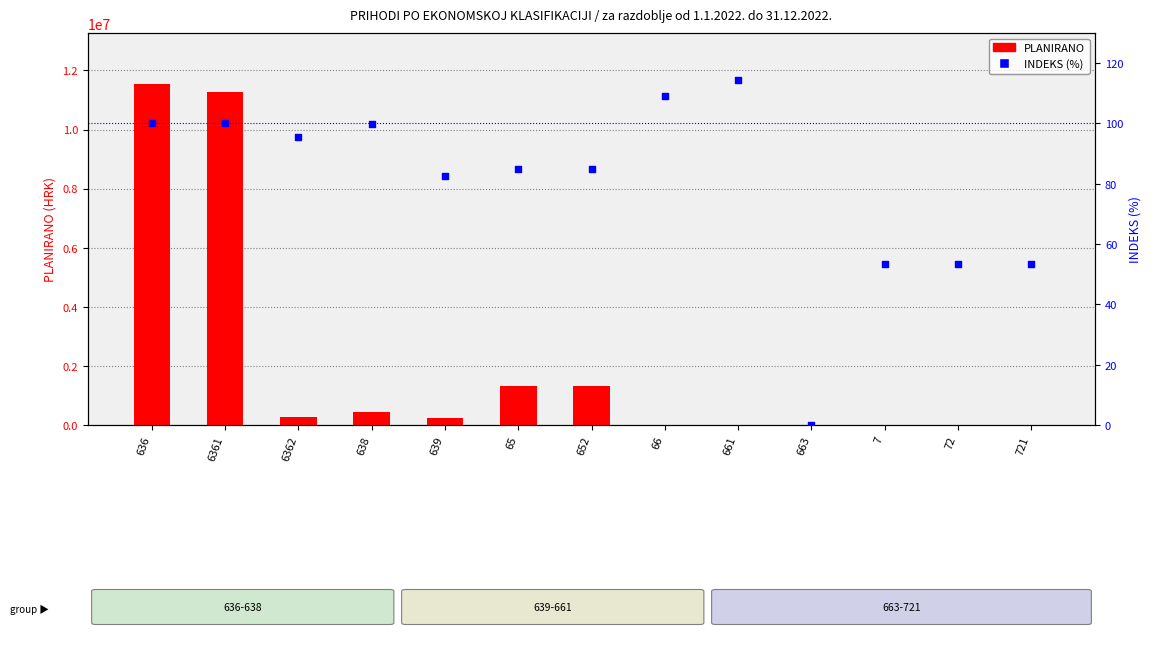

Which series has the largest total across all categories?

PLANIRANO